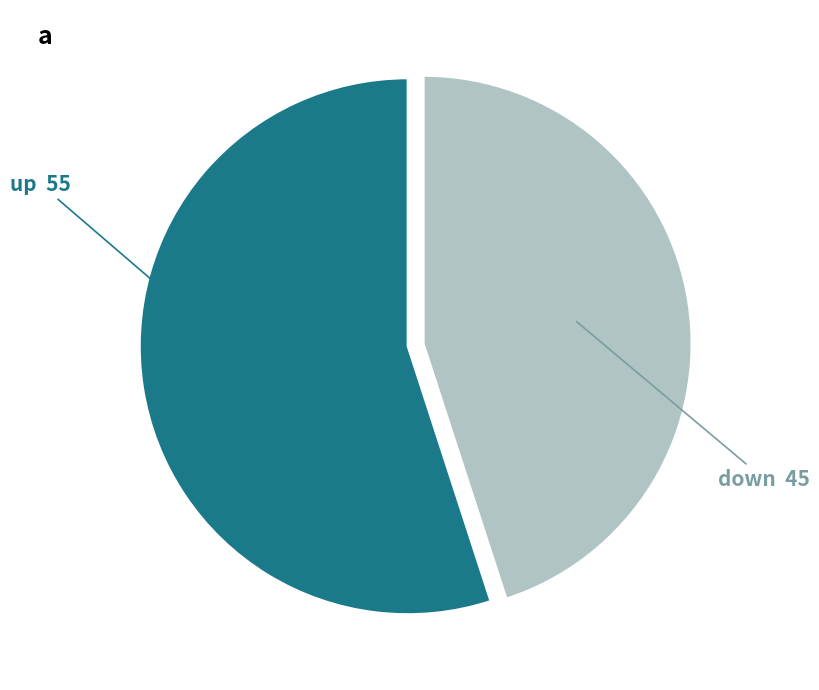

How many slices are in this pie chart?

2